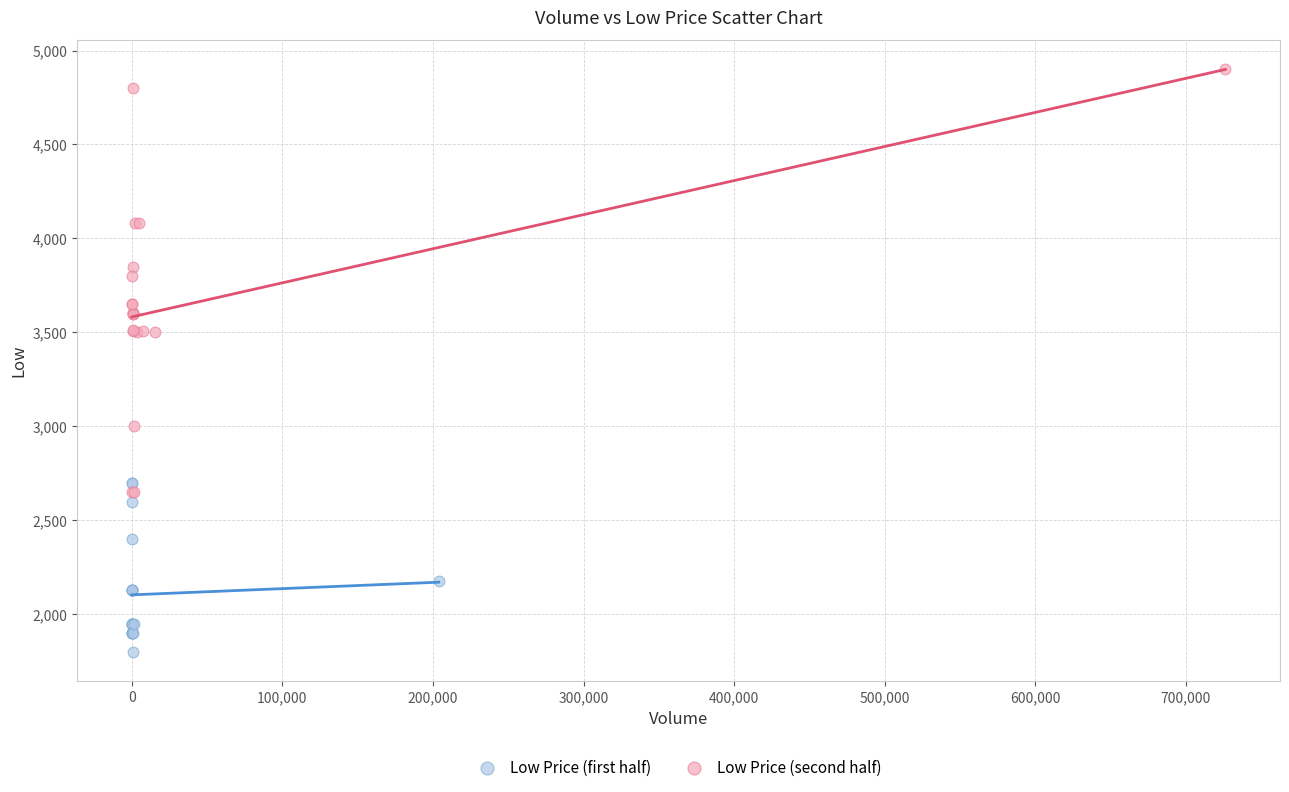

Which series reaches the minimum Y coordinate?

Low Price (first half)